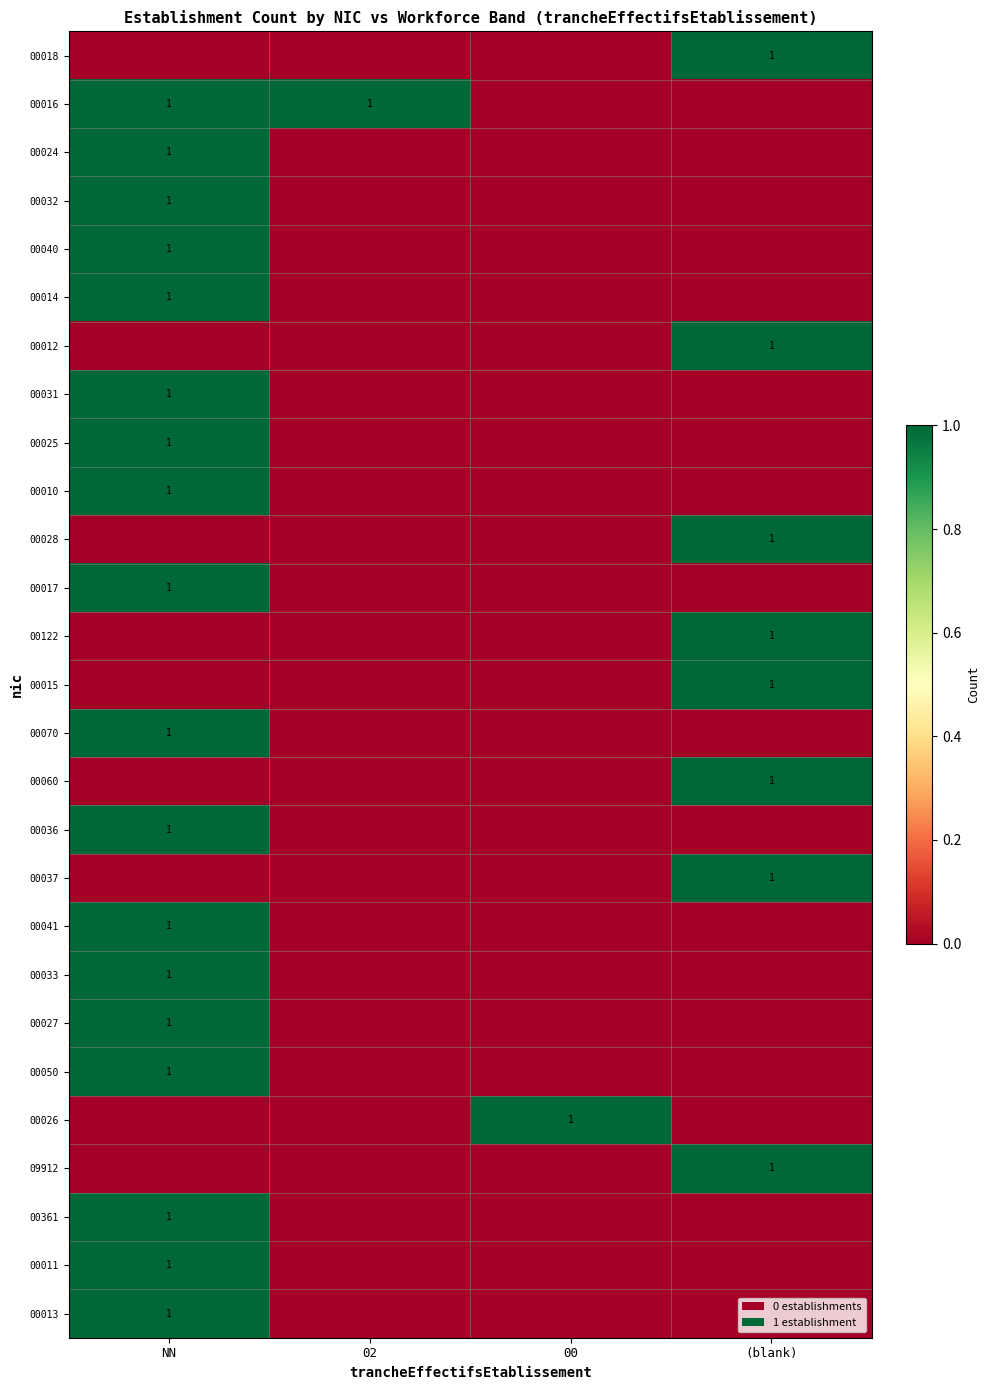

True or false: 00036 has a value of 2 at NN.

False